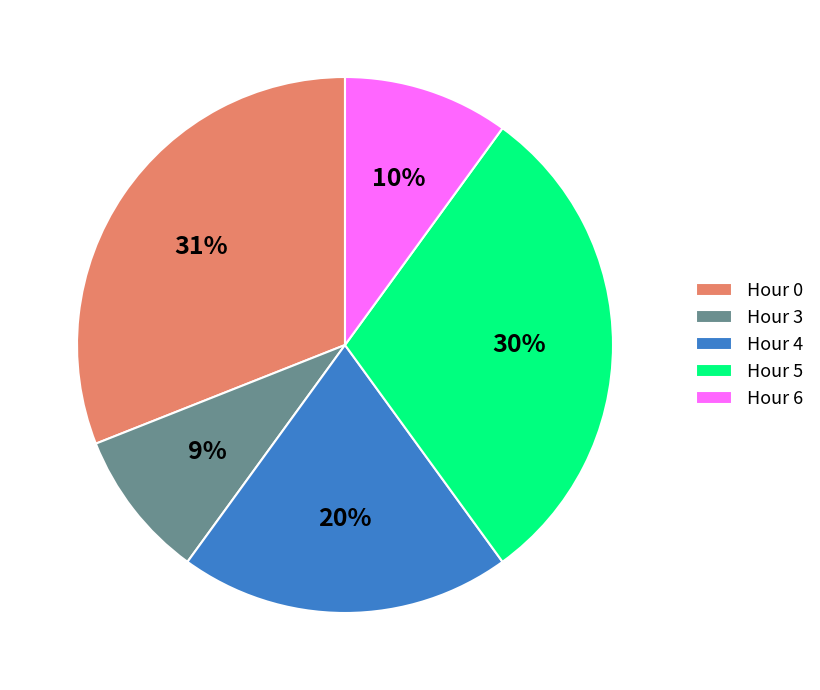

Which category has the biggest portion of the pie?

Hour 0